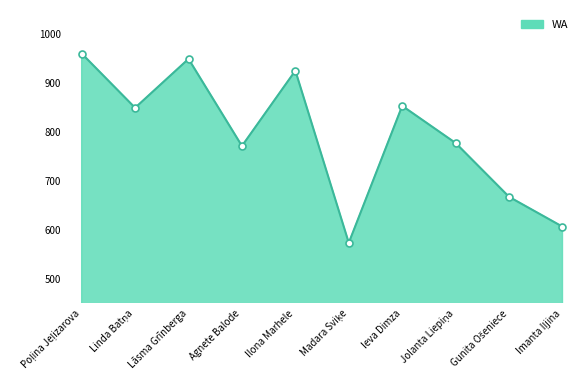

What is the approximate value at Ieva Dimza, to the nearest 50?

850